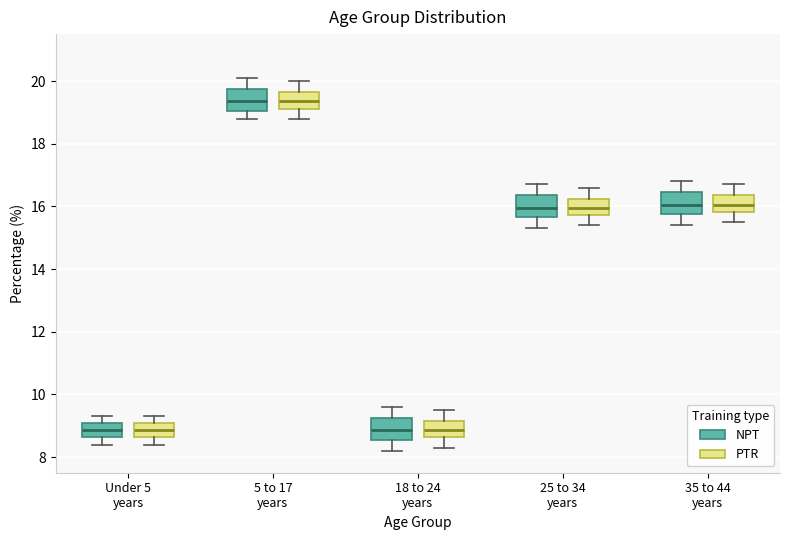

Reading left to right, read every box against the y-axis: the position of its median line, the range the box covers, and the ends of its whiskers. The values are not printed on the chart, so give them approximately, as read against the axis.

Under 5 years (NPT): median 8.8, box 8.6 to 9.0, whiskers 8.4 to 9.4
Under 5 years (PTR): median 8.8, box 8.6 to 9.0, whiskers 8.4 to 9.4
5 to 17 years (NPT): median 19.4, box 19.0 to 19.8, whiskers 18.8 to 20.2
5 to 17 years (PTR): median 19.4, box 19.2 to 19.6, whiskers 18.8 to 20.0
18 to 24 years (NPT): median 8.8, box 8.6 to 9.2, whiskers 8.2 to 9.6
18 to 24 years (PTR): median 8.8, box 8.6 to 9.2, whiskers 8.4 to 9.6
25 to 34 years (NPT): median 16.0, box 15.6 to 16.4, whiskers 15.4 to 16.8
25 to 34 years (PTR): median 16.0, box 15.8 to 16.2, whiskers 15.4 to 16.6
35 to 44 years (NPT): median 16.0, box 15.8 to 16.4, whiskers 15.4 to 16.8
35 to 44 years (PTR): median 16.0, box 15.8 to 16.4, whiskers 15.6 to 16.8